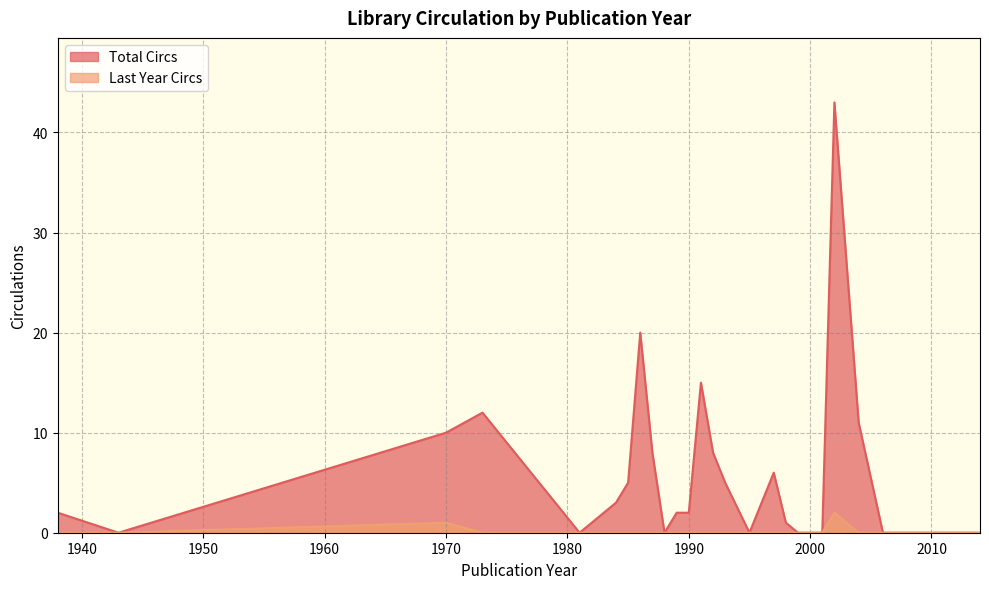

Which category has the lowest value in the Total Circs series?

1988